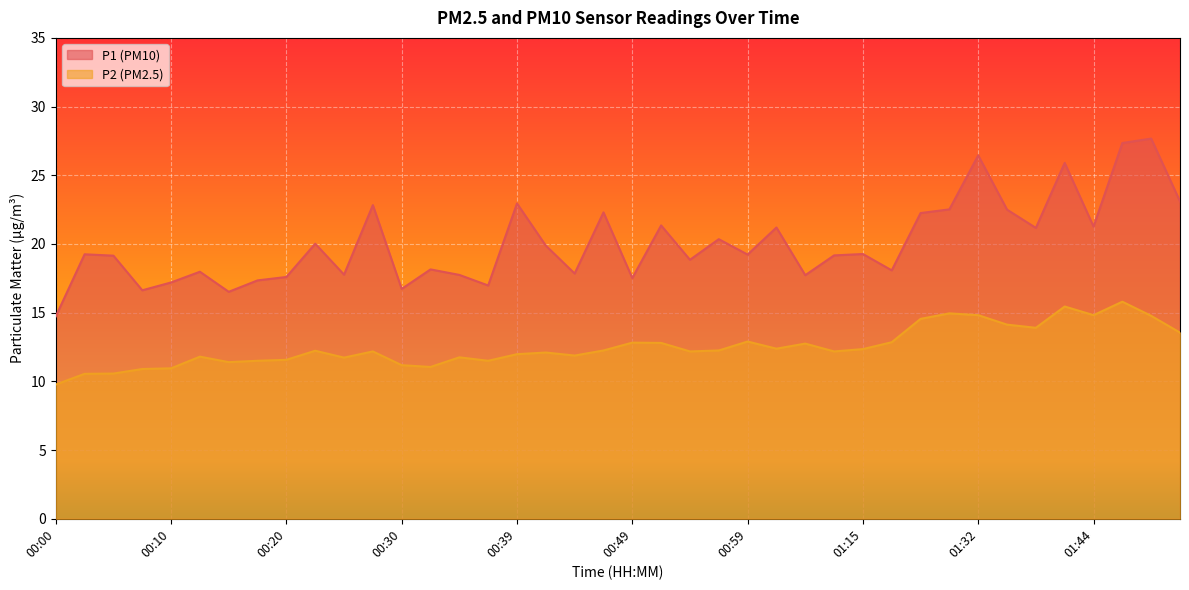

At which category does P1 reach its first local valley?

00:08